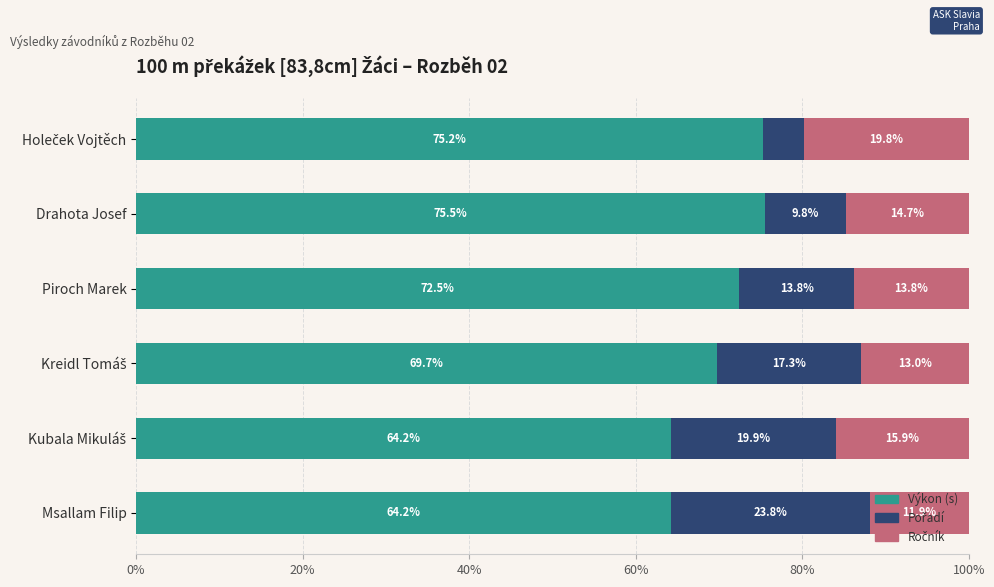

What is the sum of all Výkon (s) values?

421.3